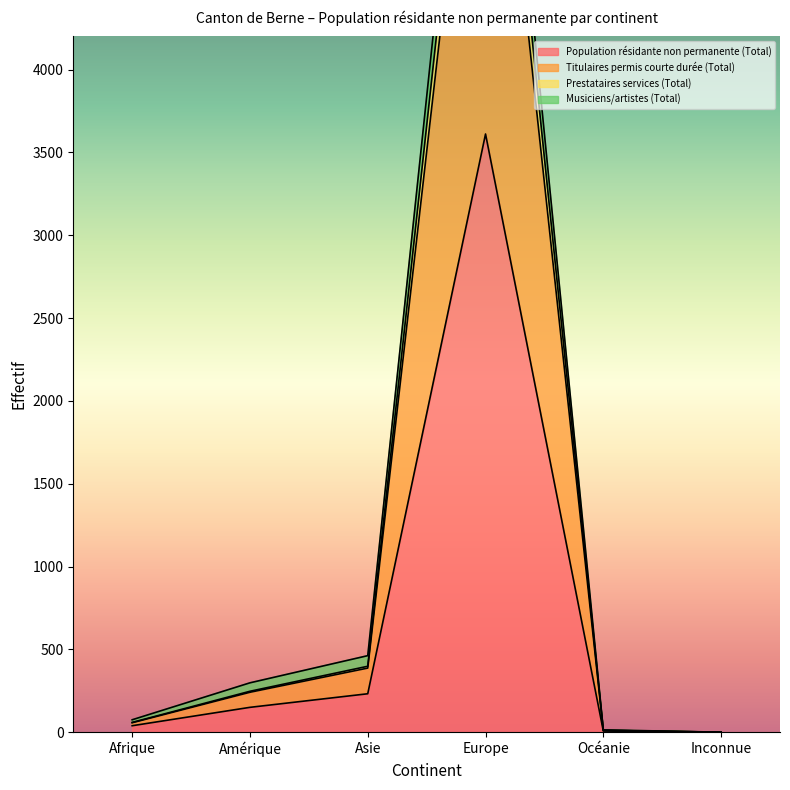

True or false: Prestataires services (Total) has more than 1 interior local peaks.

False